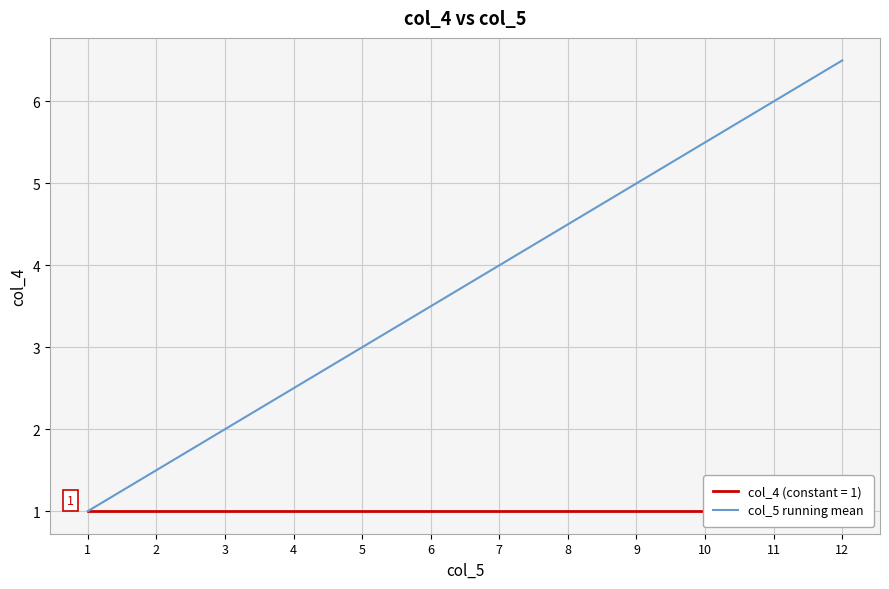

What is the smallest value displayed?

1.0